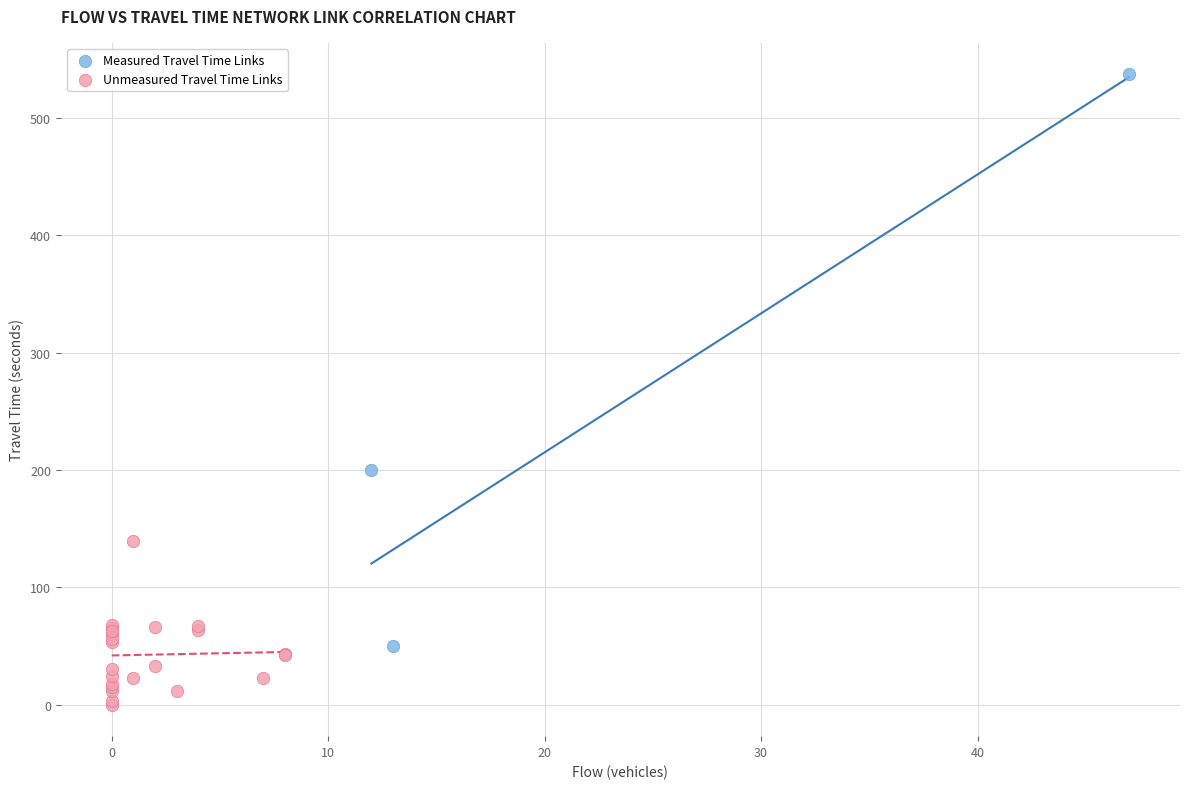

Which series contains the highest Y value?

Measured Travel Time Links